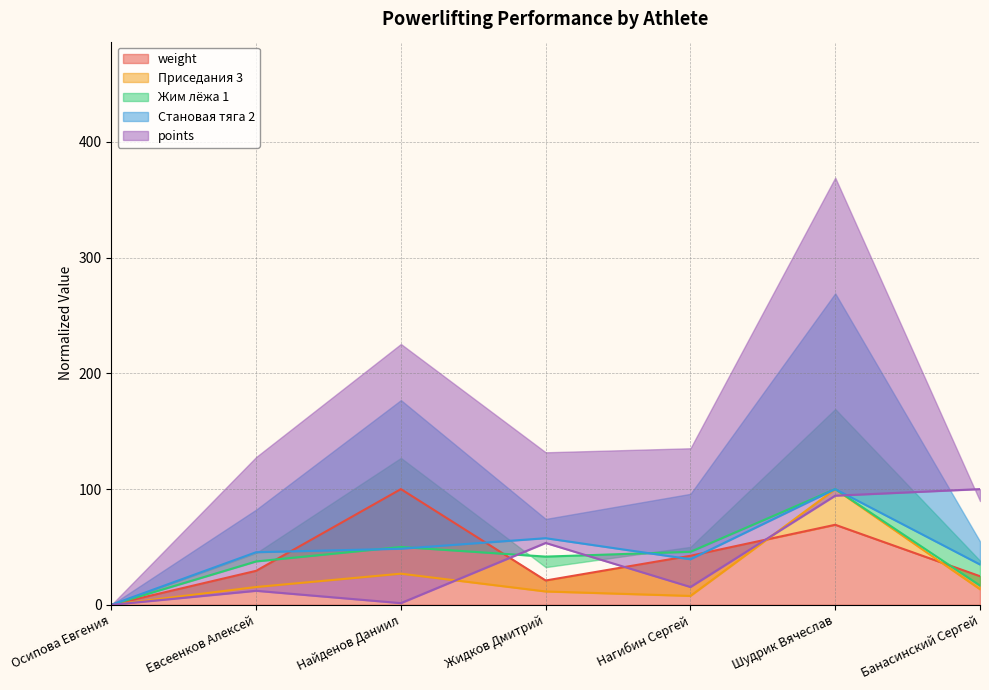

What is the value of the Жим лёжа 1 point at the 2nd from the left?

37.5